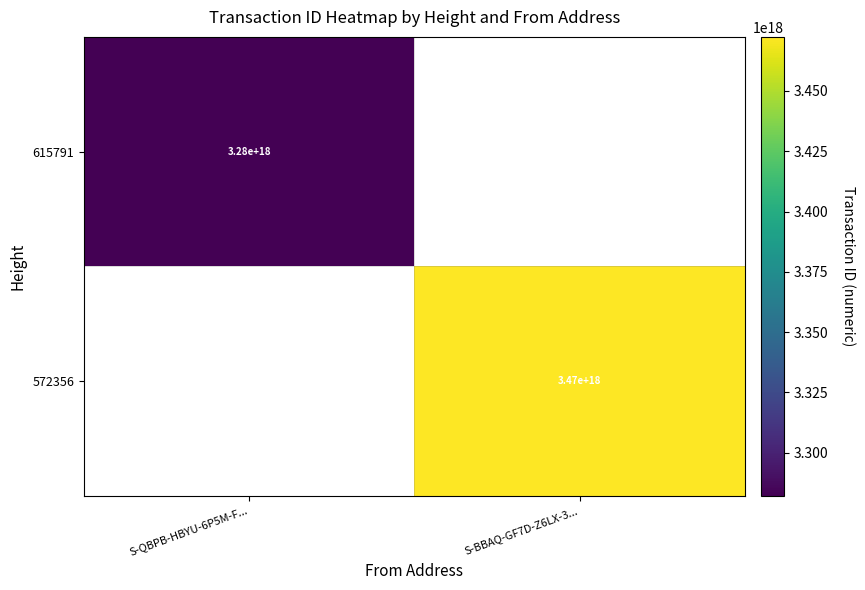

The 615791 series shows 4747905166285178880.0 at S-QBPB-HBYU-6P5M-F.... True or false?

False